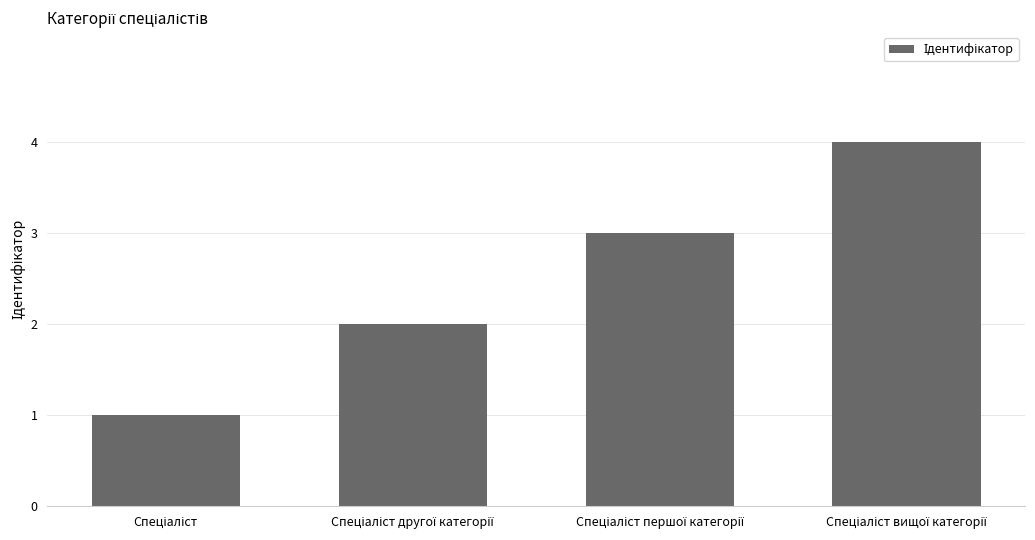

What is the maximum value shown in the chart?

4